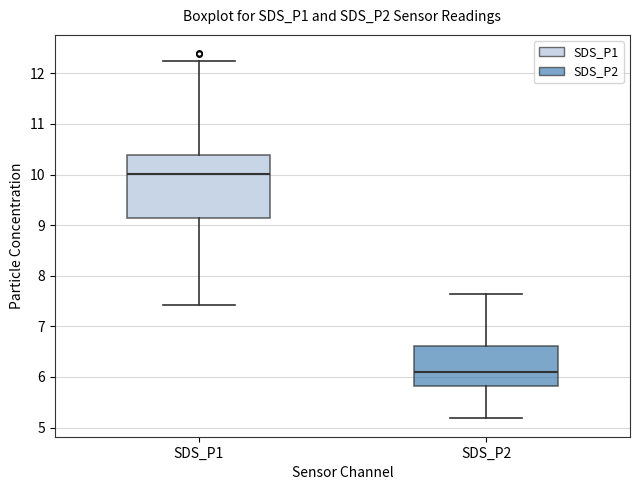

Reading left to right, read every box against the y-axis: the position of its median line, the range the box covers, and the ends of its whiskers. The values are not printed on the chart, so give them approximately, as read against the axis.

SDS_P1: median 10.0, box 9.2 to 10.4, whiskers 7.4 to 12.3
SDS_P2: median 6.1, box 5.8 to 6.6, whiskers 5.2 to 7.6